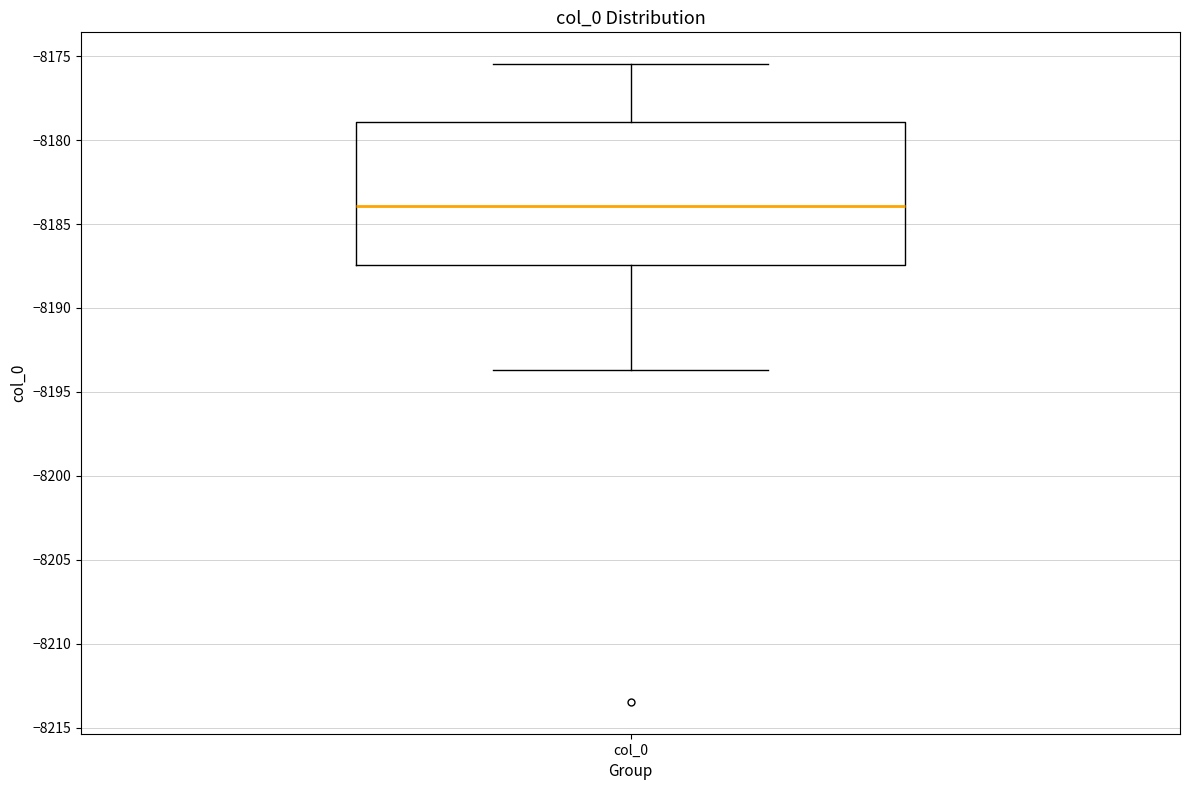

Transcribe this box plot: give where the median line is, the range the box spans, and where the two whiskers end, as read against the y-axis. The values are not printed on the chart, so give them approximately, as read against the axis.

median -8184.0, box -8187.5 to -8179.0, whiskers -8193.5 to -8175.5